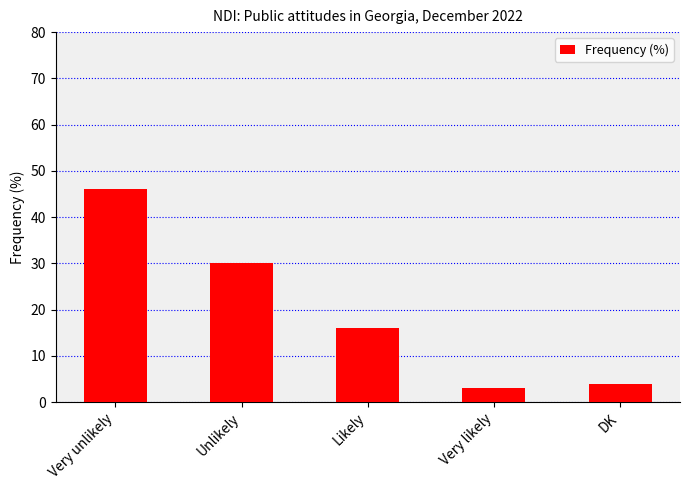

Rank the categories by value from highest to lowest.

Very unlikely, Unlikely, Likely, DK, Very likely